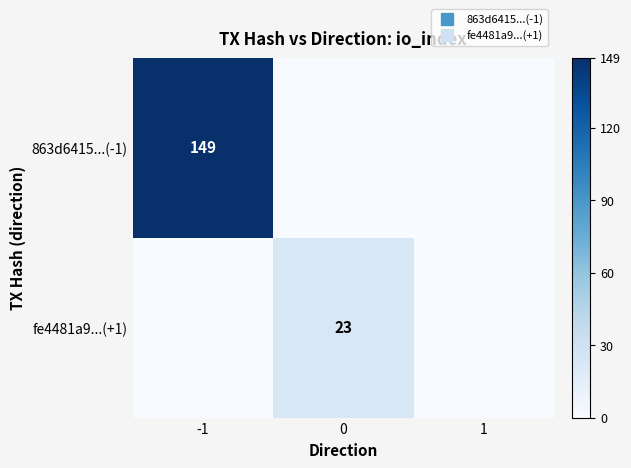

Is it true that fe4481a9...(+1) equals 23 at 0?

True